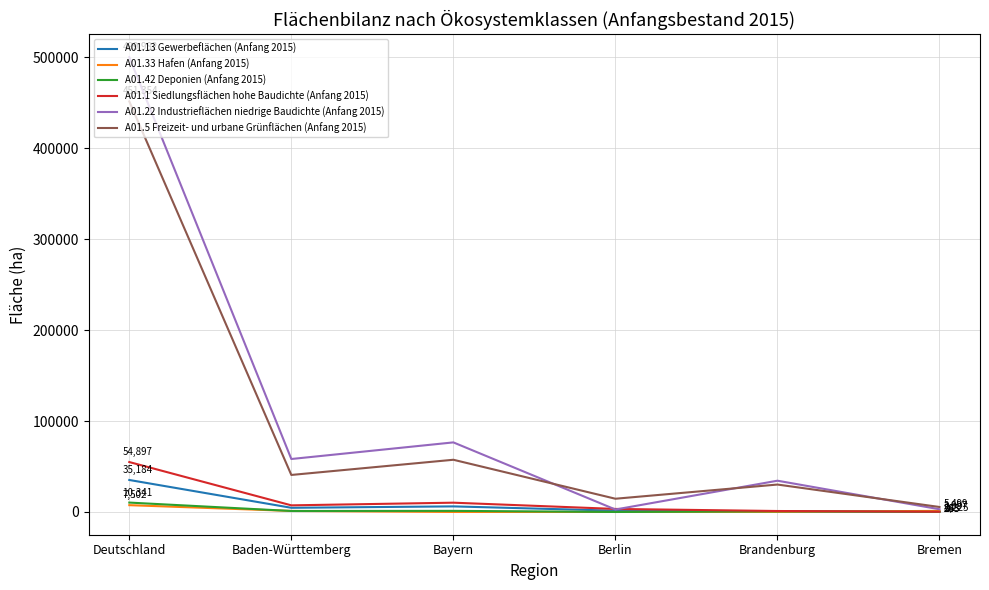

What is the difference between the A01.13 Gewerbeflächen (Anfang 2015) values at Bayern and Baden-Württemberg?

1545